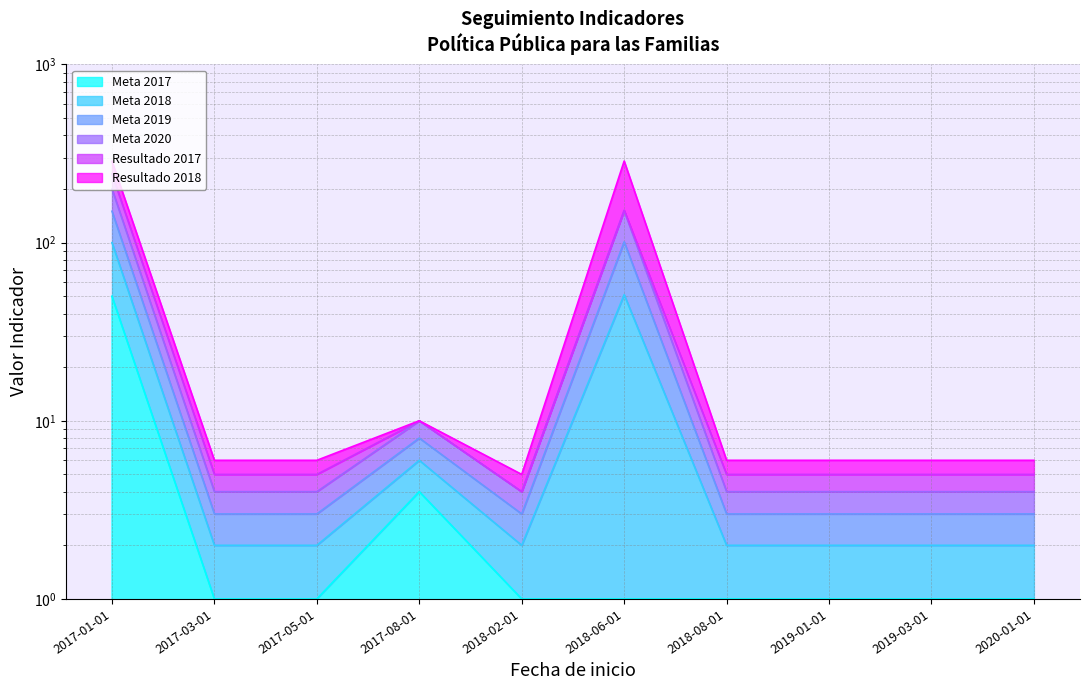

What position from the left is 2017-01-01?

1